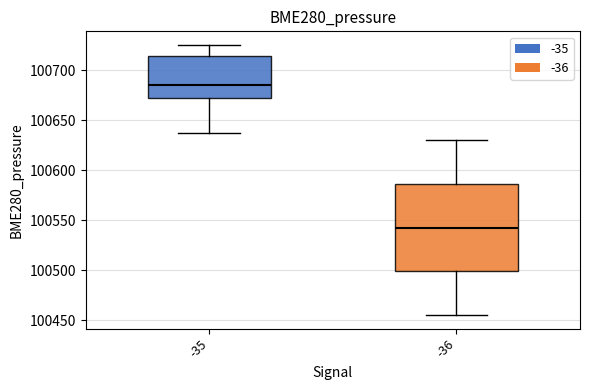

Reading left to right, transcribe this box plot: for each box, give where its median line is, the range the box spans, and where its two whiskers end, as read against the y-axis. The values are not printed on the chart, so give them approximately, as read against the axis.

-35: median 100685, box 100670 to 100715, whiskers 100640 to 100725
-36: median 100545, box 100500 to 100585, whiskers 100455 to 100630